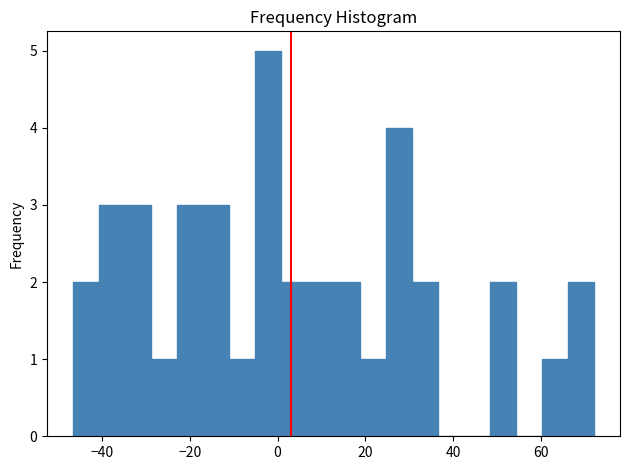

Around what value on the x-axis is the tallest bar? Give the approximate position of its centre, as read against the axis.

-2